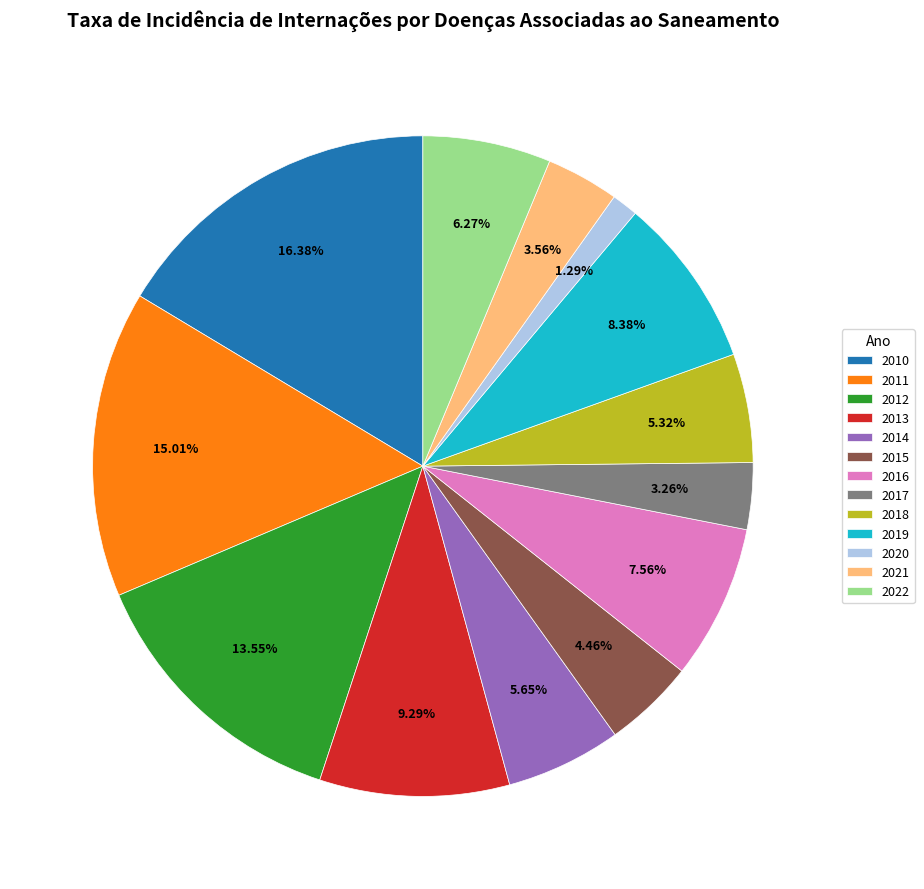

Which slice is the smallest?

2020